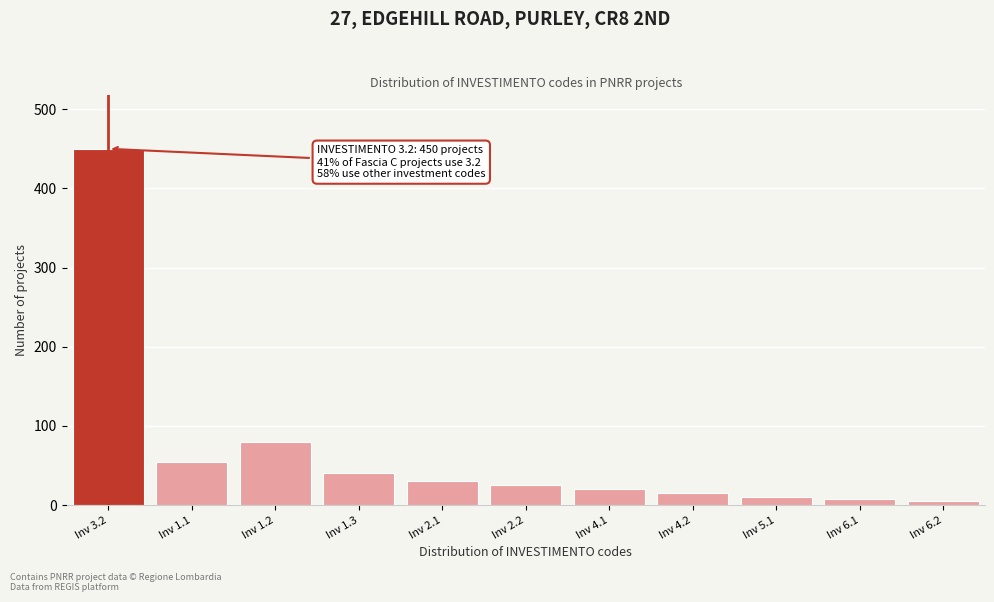

What is the difference between the maximum and second lowest values?

442